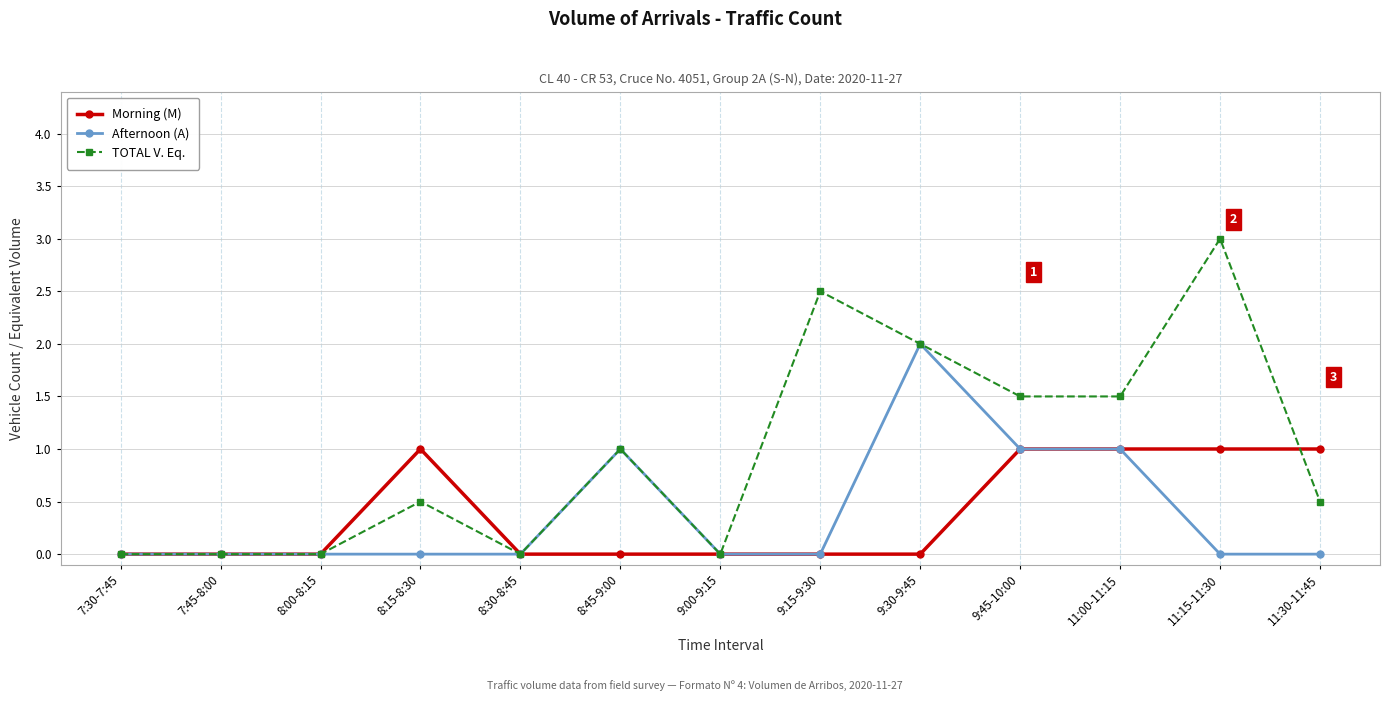

Reading left to right, extract all data points from this chart.

Morning (M): 0.0	0.0	0.0	1.0	0.0	0.0	0.0	0.0	0.0	1.0	1.0	1.0	1.0
Afternoon (A): 0.0	0.0	0.0	0.0	0.0	1.0	0.0	0.0	2.0	1.0	1.0	0.0	0.0
TOTAL V. Eq.: 0.0	0.0	0.0	0.5	0.0	1.0	0.0	2.5	2.0	1.5	1.5	3.0	0.5